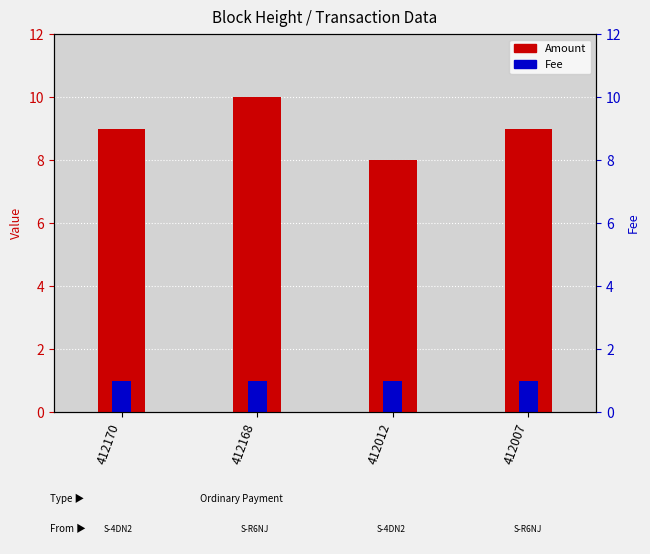

At which label is Amount closest to 9?

412170